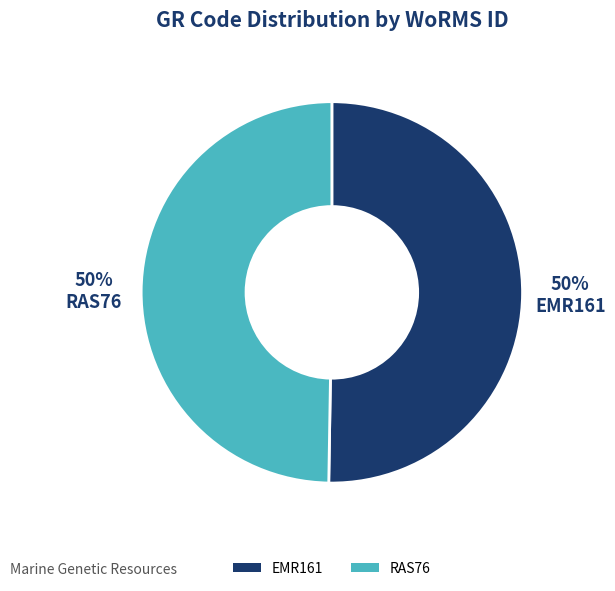

What is the ratio of the value at RAS76 to the value at EMR161?

1.0